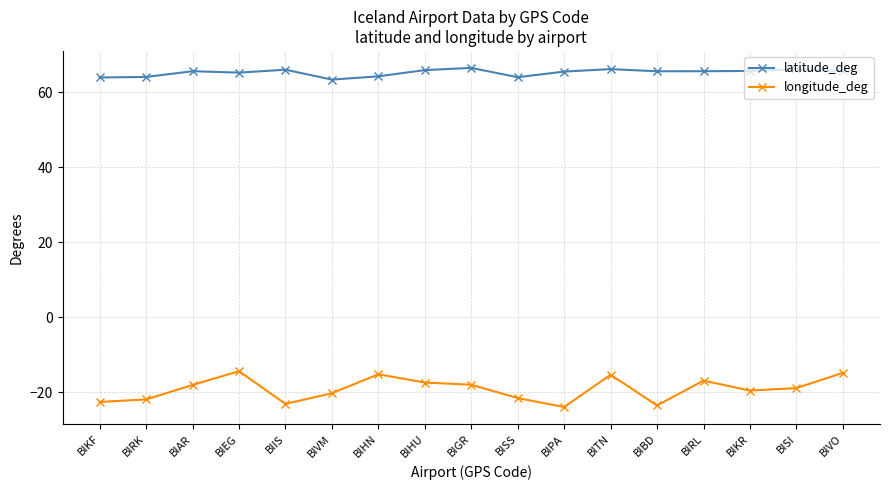

What is the maximum value shown in the chart?

66.5